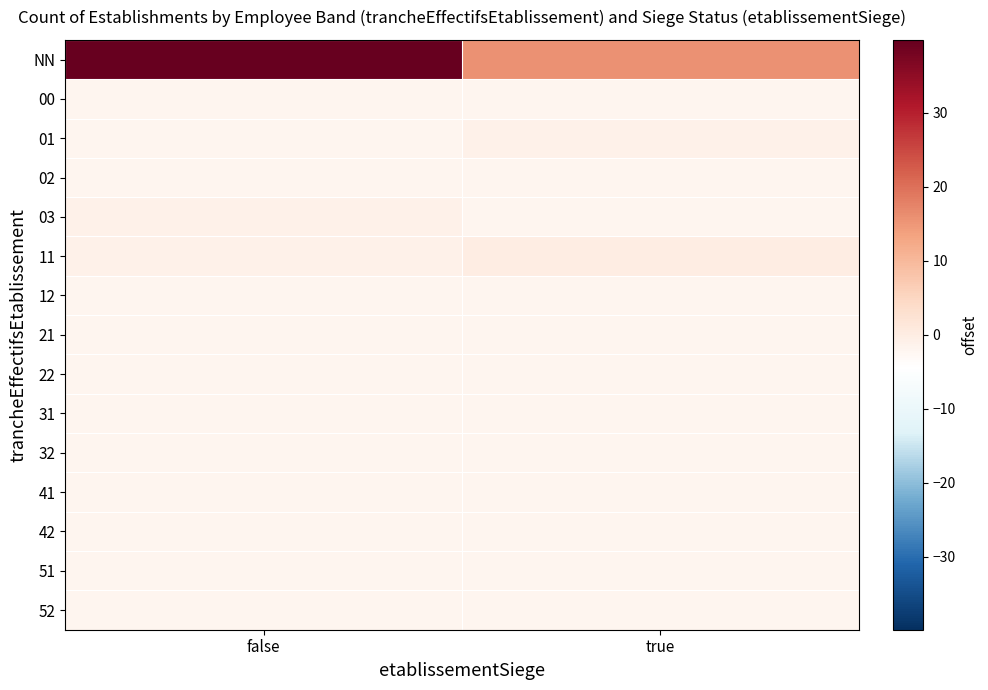

Rank the series by their maximum value, from highest to lowest.

NN, 11, 01, 03, 00, 02, 12, 21, 22, 31, 32, 41, 42, 51, 52